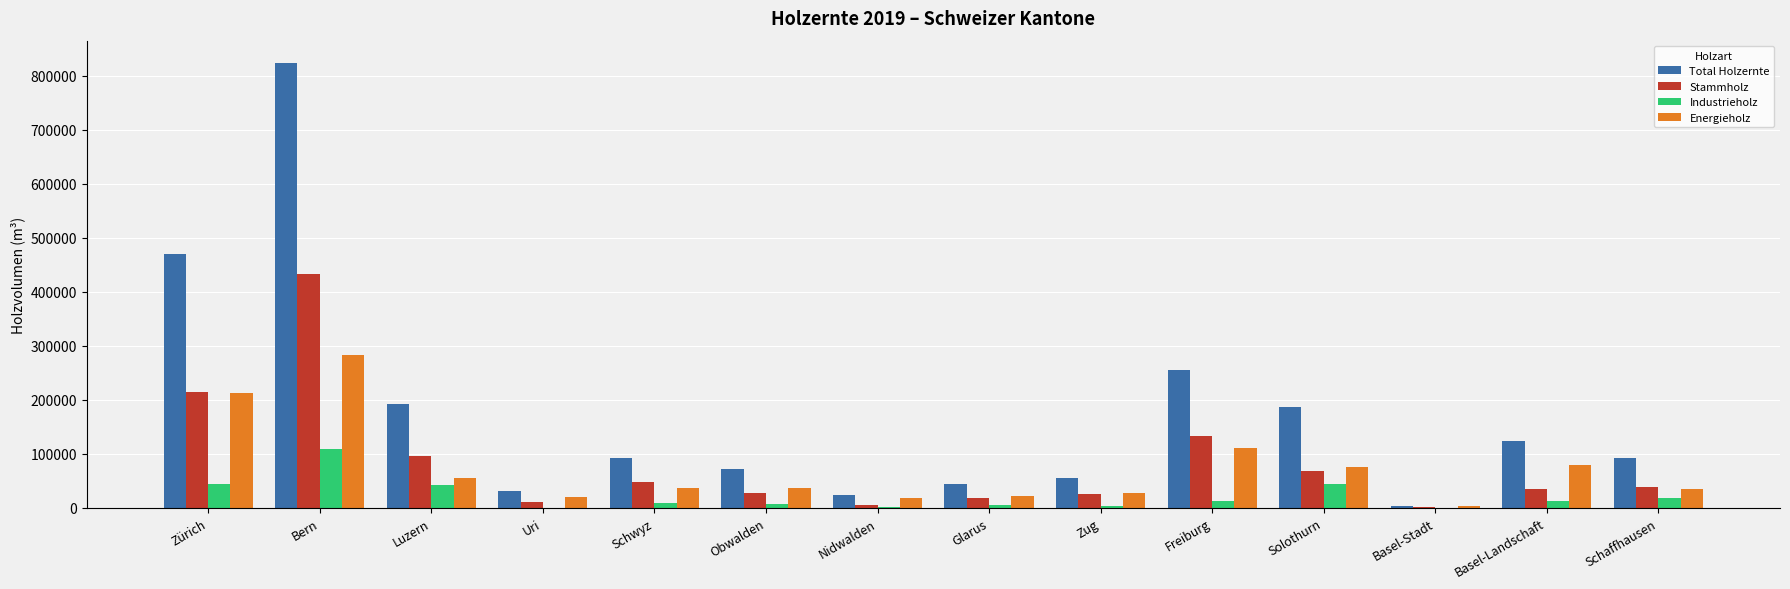

At which label is Total Holzernte closest to 413380?

Zürich